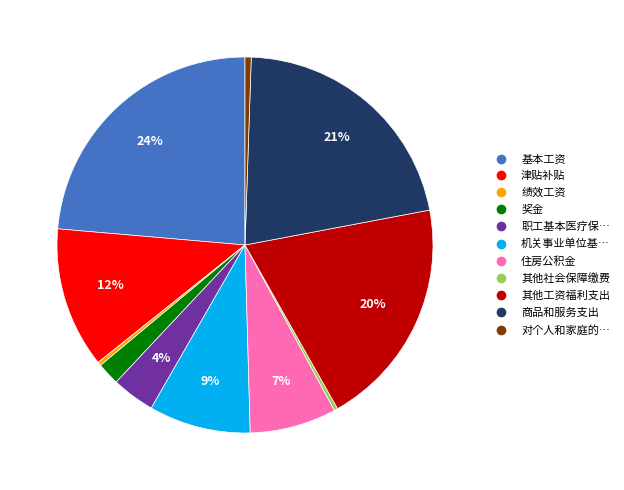

Does any single category account for the majority?

No